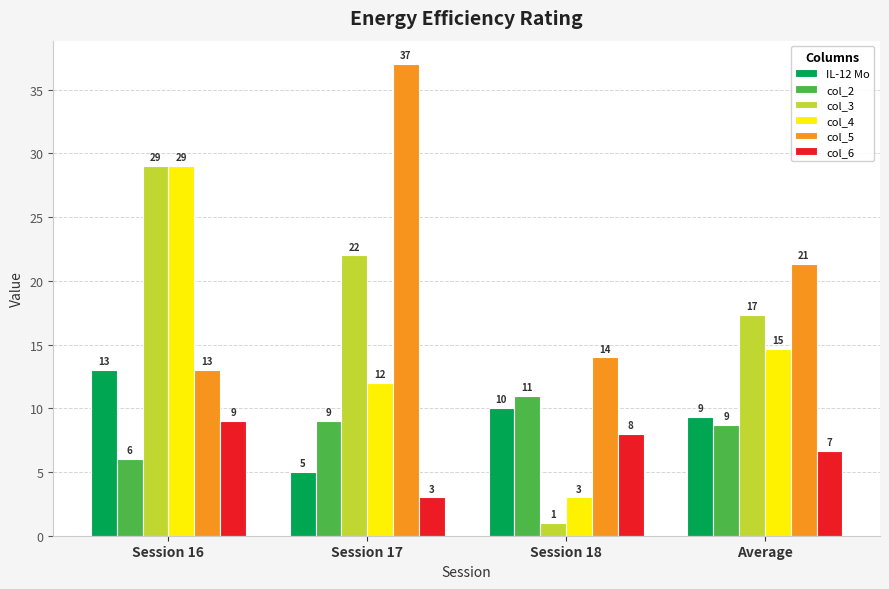

True or false: col_2 has a value of 11.0 at Session 18.

True